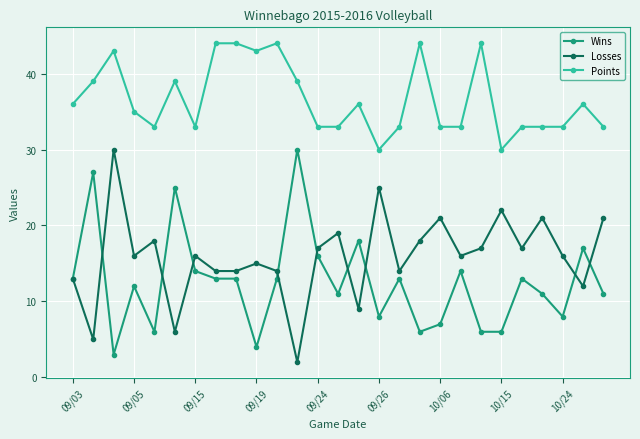

Count the number of data series in this chart.

3